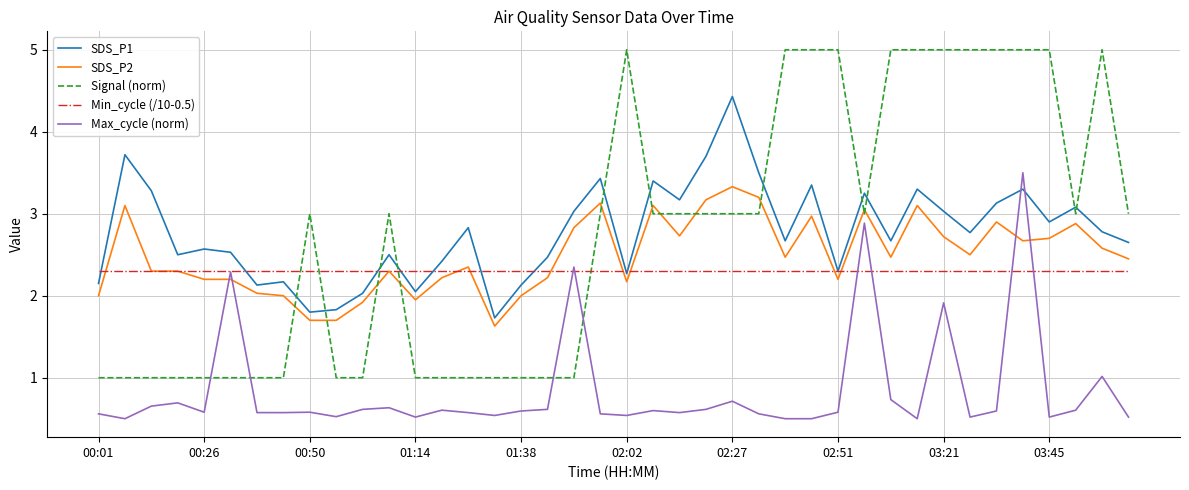

Which series has the largest range (max minus min)?

Signal (norm)